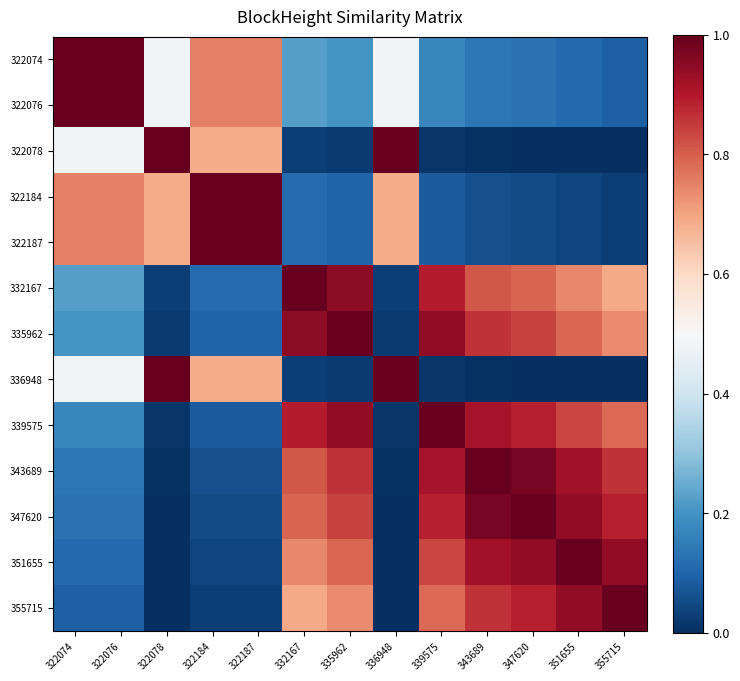

What is the spread (max minus min) of values at 335962?

1.0